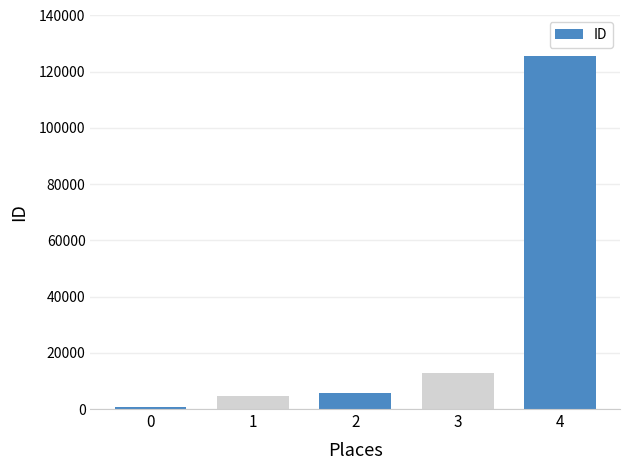

What is the maximum value shown in the chart?

125458